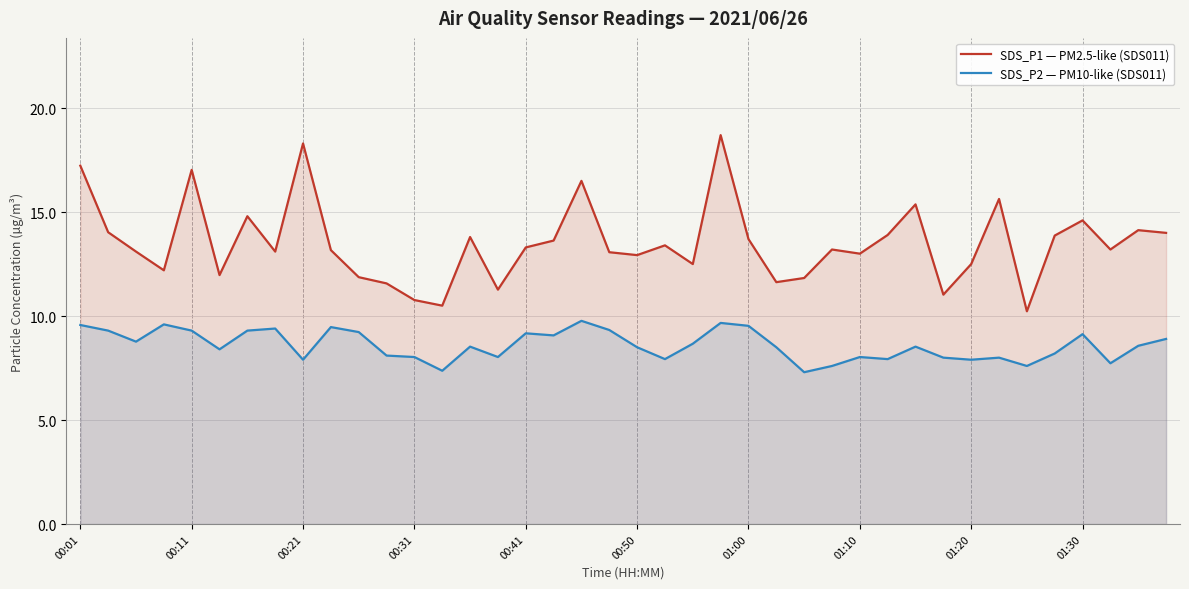

How many values in the SDS_P1 — PM2.5-like (SDS011) series are below 13?

14